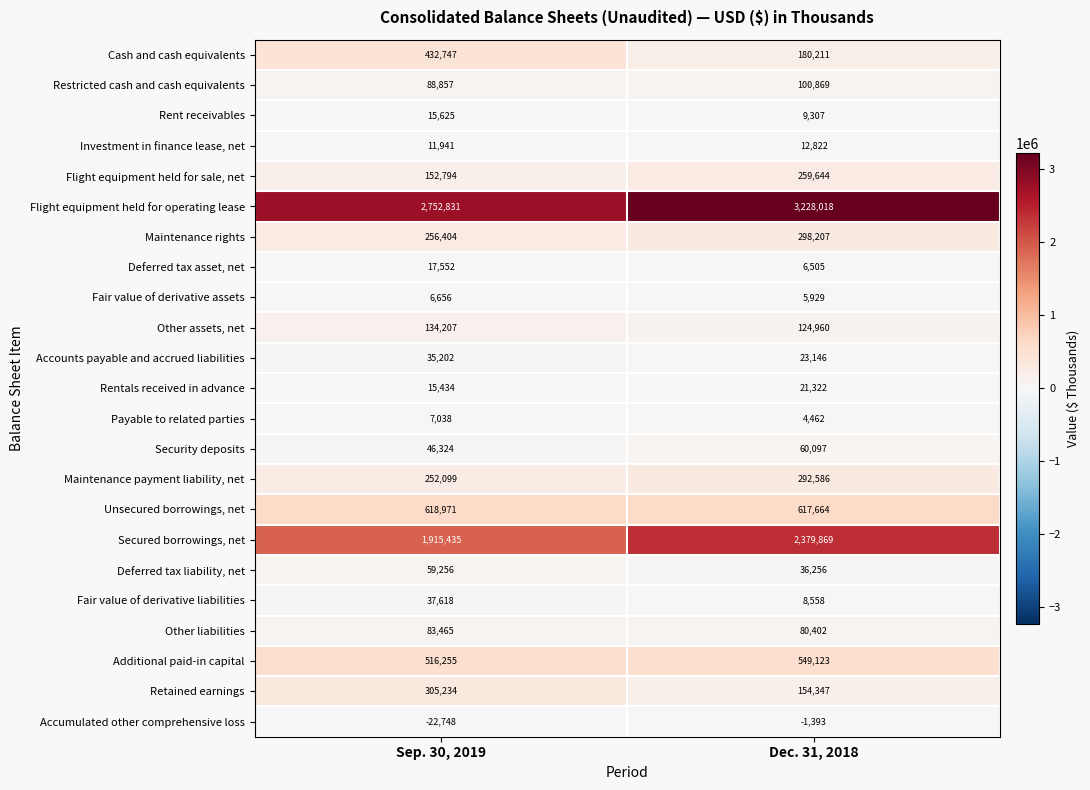

Which series changed the most between Sep. 30, 2019 and Dec. 31, 2018?

Flight equipment held for operating lease